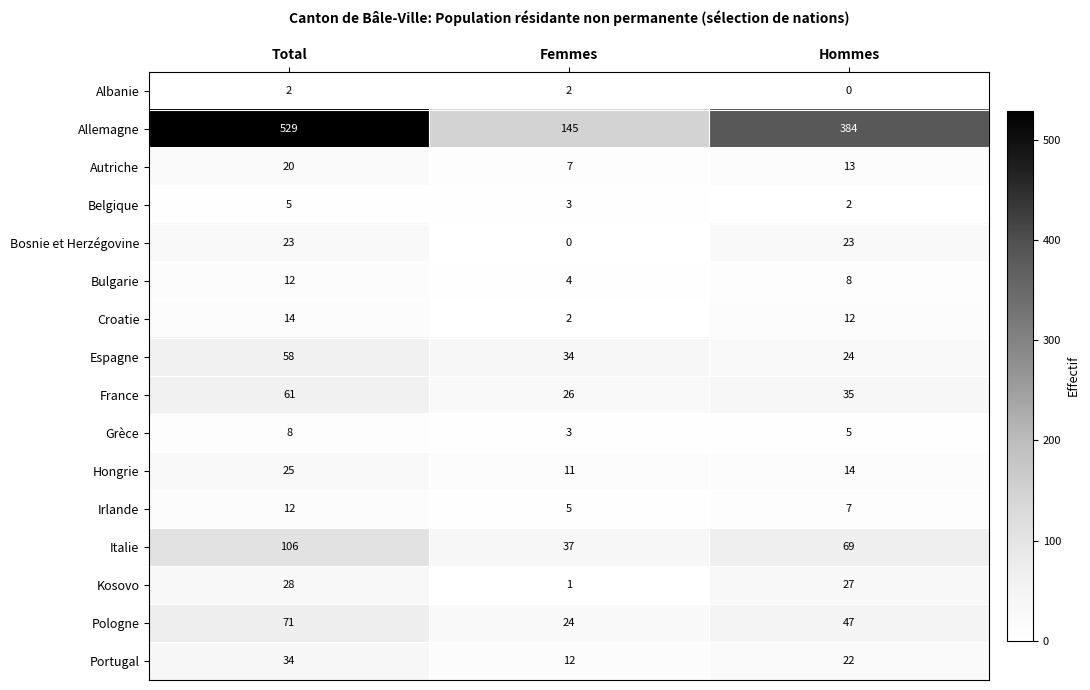

True or false: Italie has a value of 92 at Hommes.

False